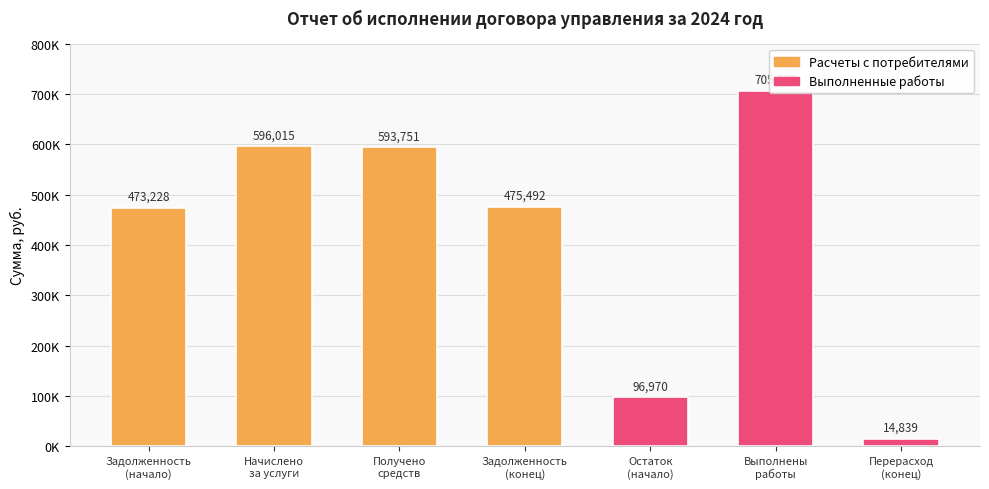

What is the label of the 5th bar from the right?

Получено
средств